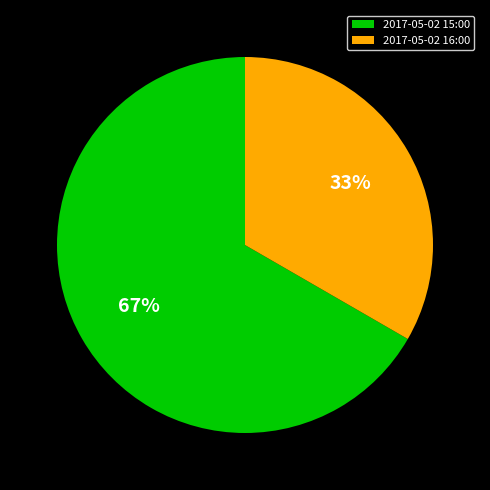

Which has a higher value, 2017-05-02 15:00 or 2017-05-02 16:00?

2017-05-02 15:00